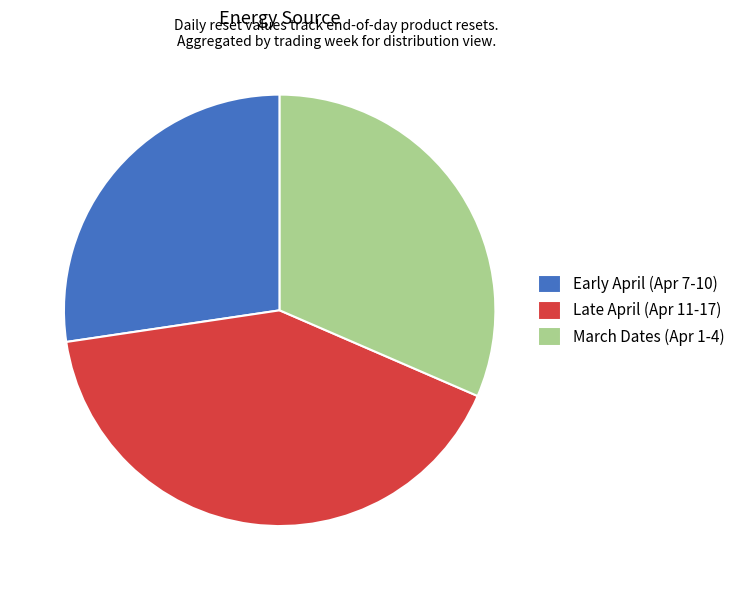

Is the sum of Early April (Apr 7-10) and March Dates (Apr 1-4) greater than half?

Yes